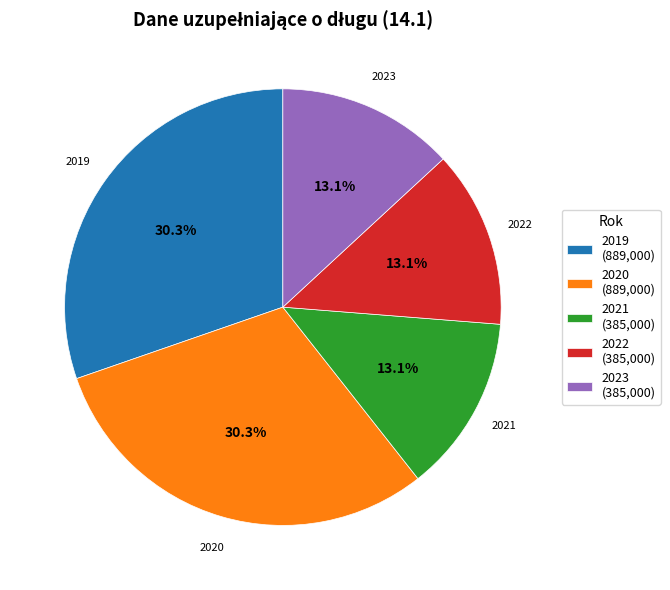

Is it true that 2022 is 13% of the pie?

True